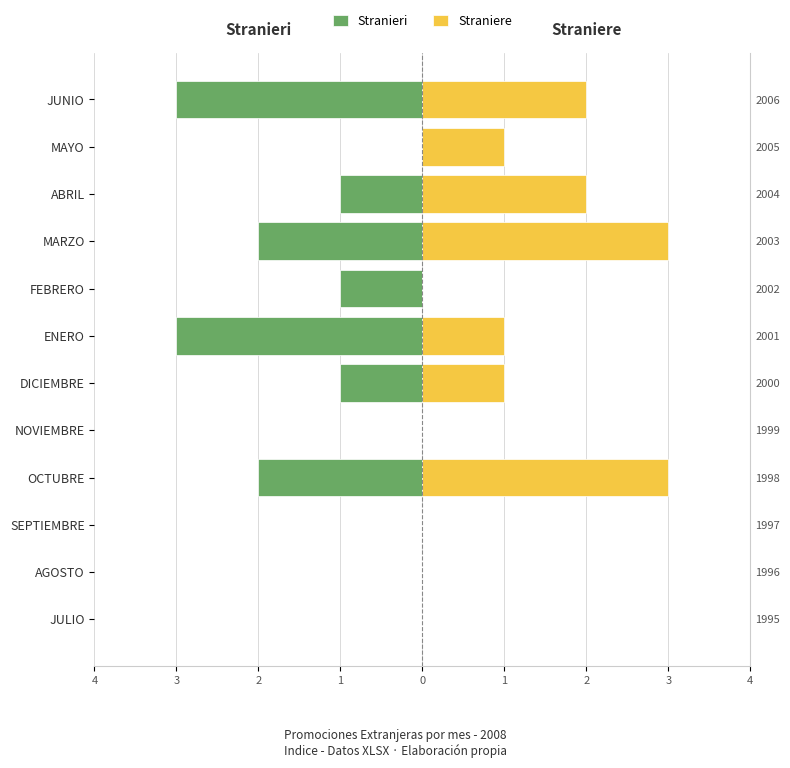

How many negative values does the Stranieri series have?

7